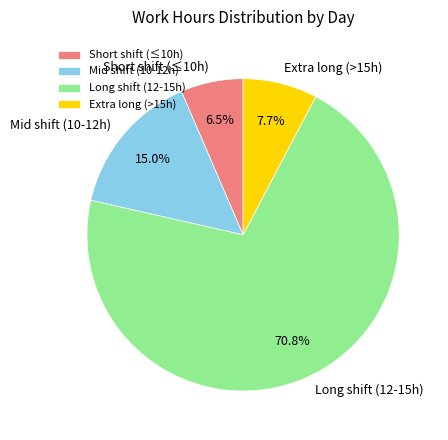

What is the ratio of the value at Mid shift (10-12h) to the value at Extra long (>15h)?

1.9